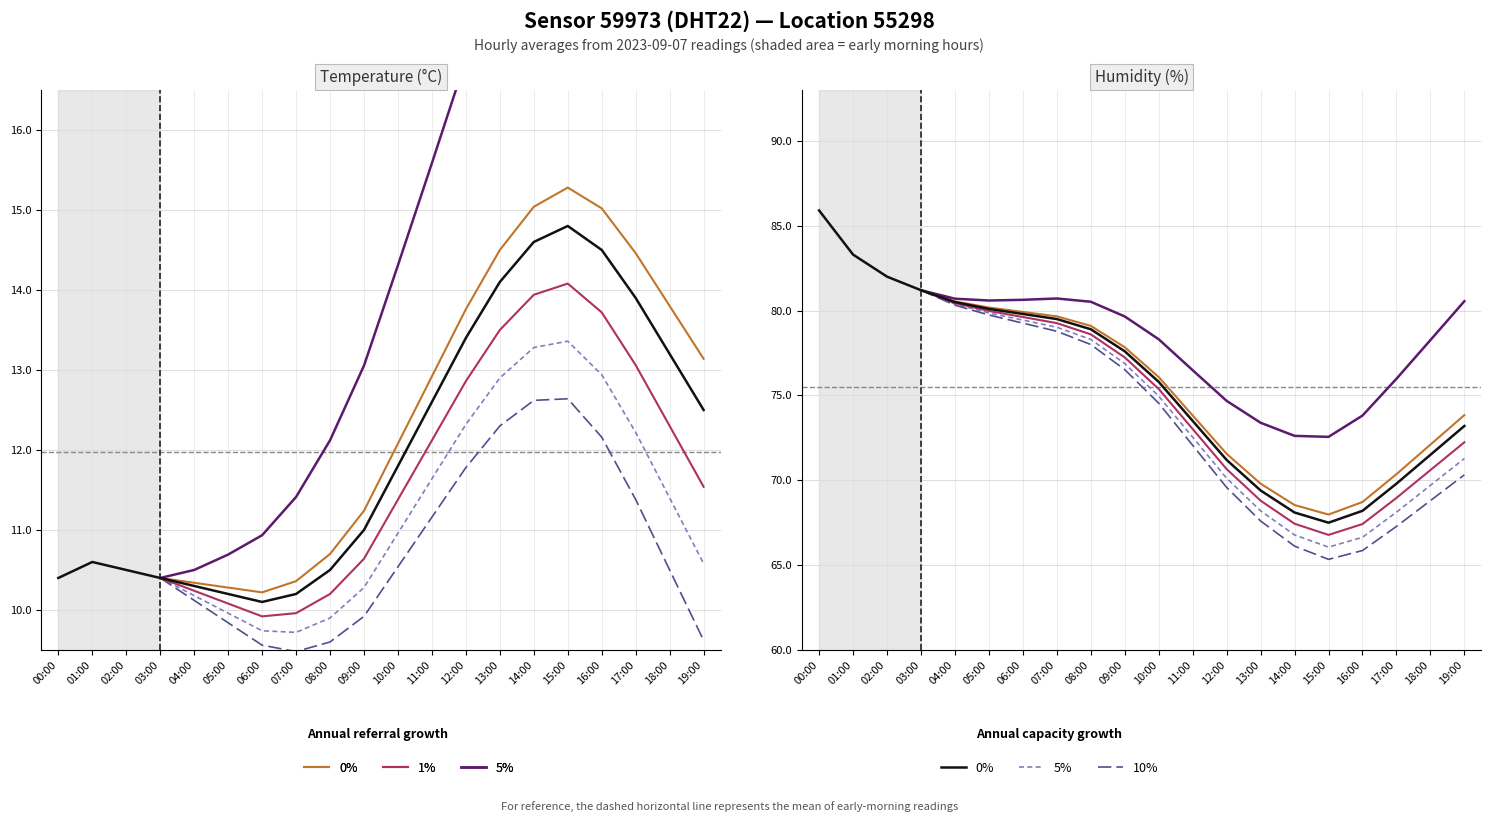

Which series has the largest total across all categories?

humidity